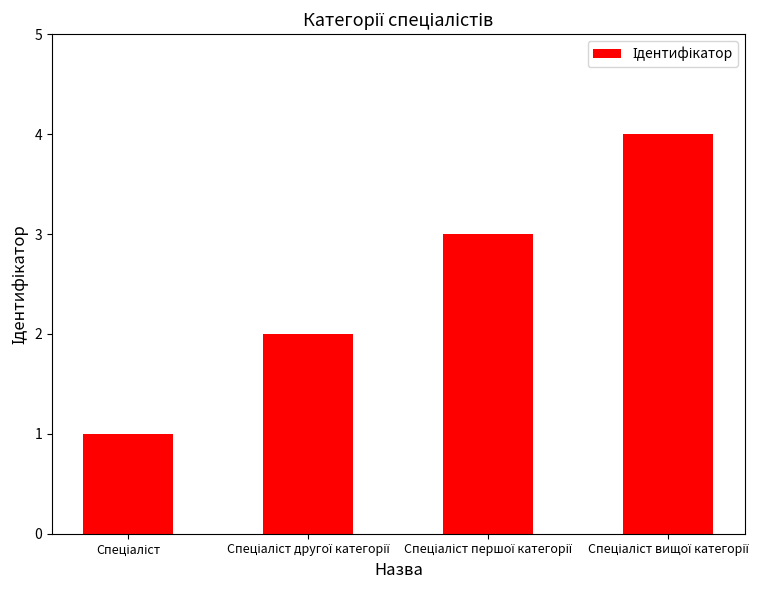

Reading right to left, list all the values displayed in this chart.

4	3	2	1